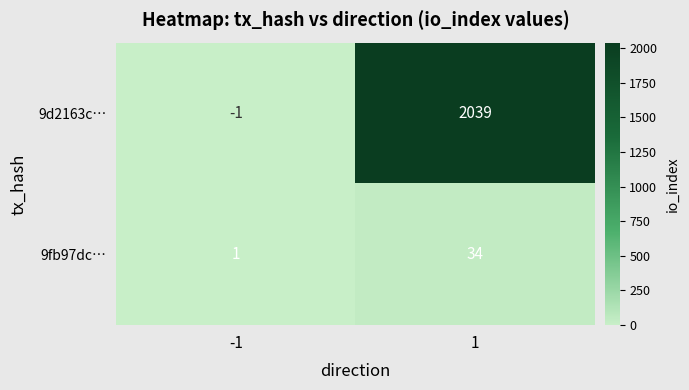

At how many categories does at least one series exceed 850?

1